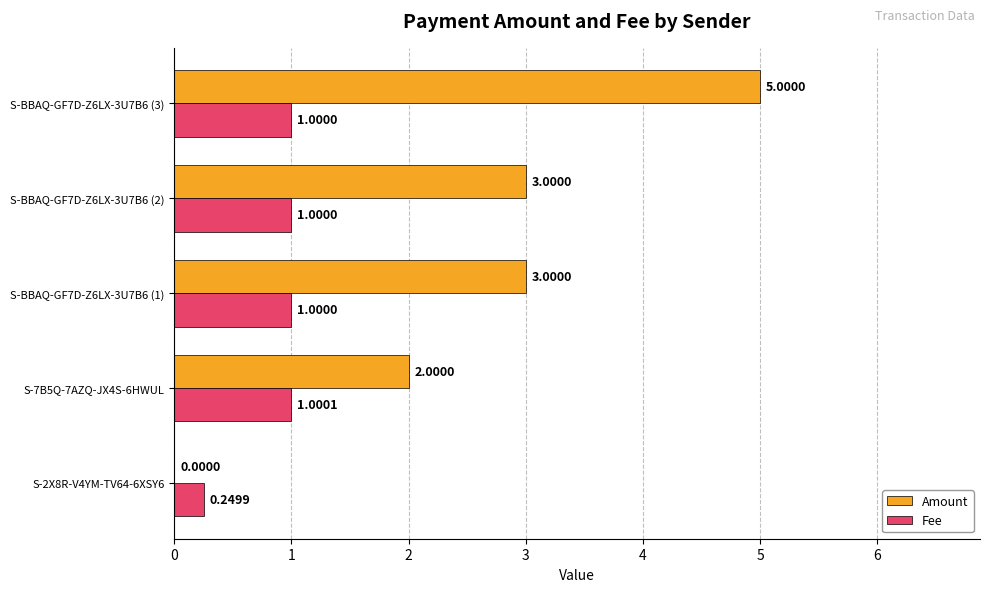

How many categories are shown in the chart?

5